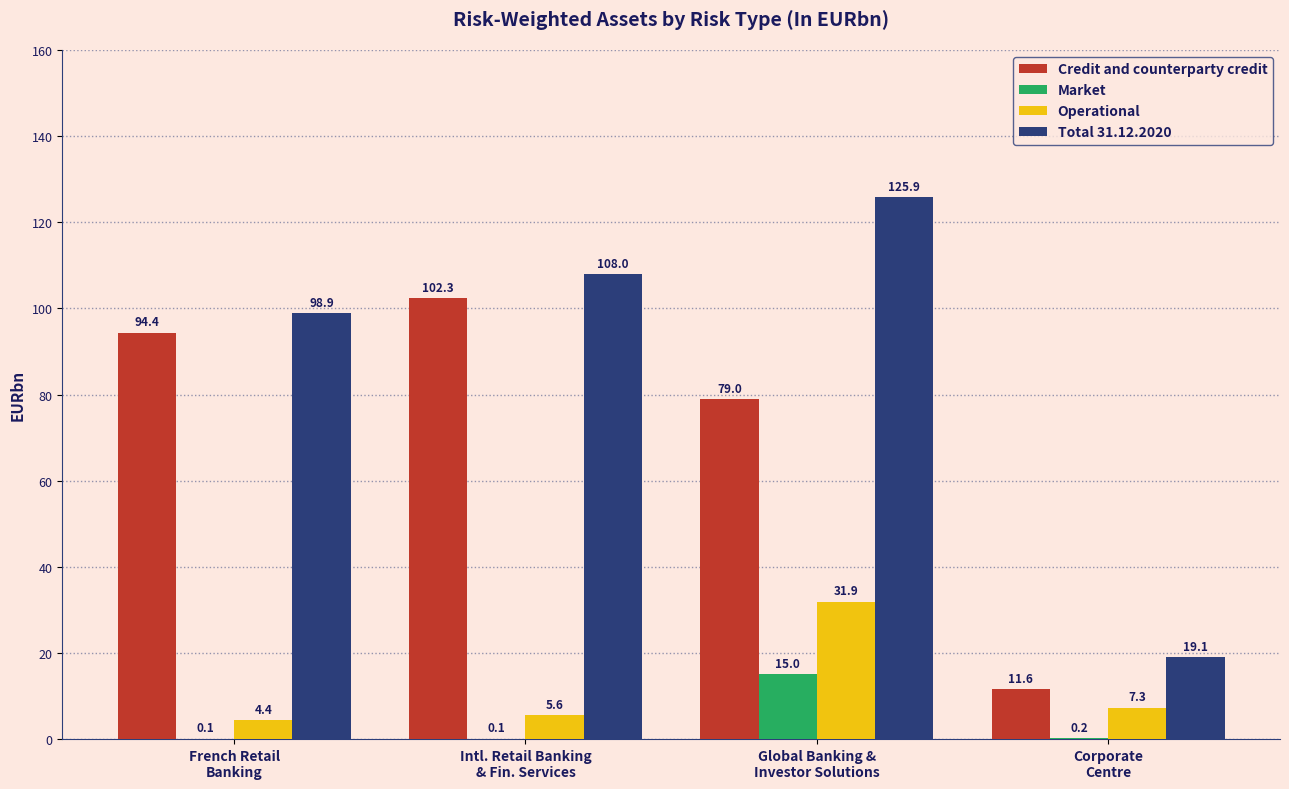

Which series has the largest total across all categories?

Total 31.12.2020